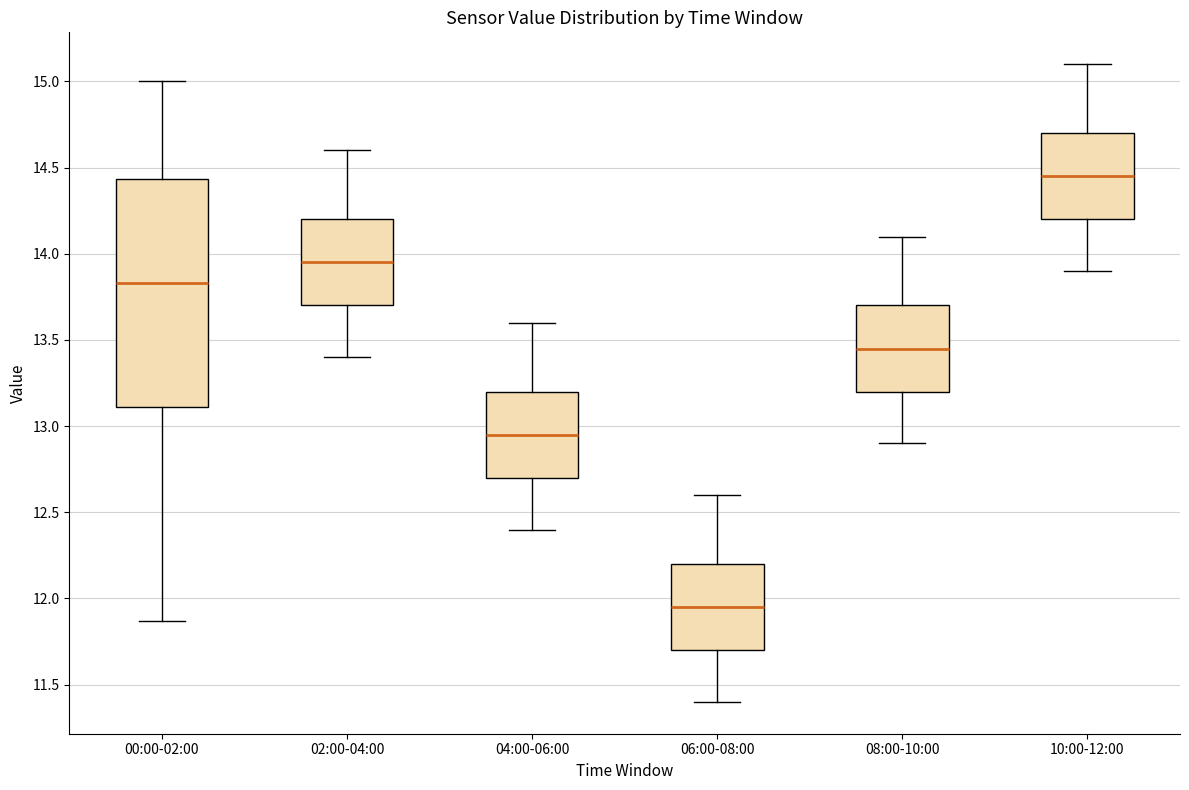

Reading left to right, transcribe this box plot: for each box, give where its median line is, the range the box spans, and where its two whiskers end, as read against the y-axis. The values are not printed on the chart, so give them approximately, as read against the axis.

00:00-02:00: median 13.85, box 13.10 to 14.45, whiskers 11.85 to 15.00
02:00-04:00: median 13.95, box 13.70 to 14.20, whiskers 13.40 to 14.60
04:00-06:00: median 12.95, box 12.70 to 13.20, whiskers 12.40 to 13.60
06:00-08:00: median 11.95, box 11.70 to 12.20, whiskers 11.40 to 12.60
08:00-10:00: median 13.45, box 13.20 to 13.70, whiskers 12.90 to 14.10
10:00-12:00: median 14.45, box 14.20 to 14.70, whiskers 13.90 to 15.10